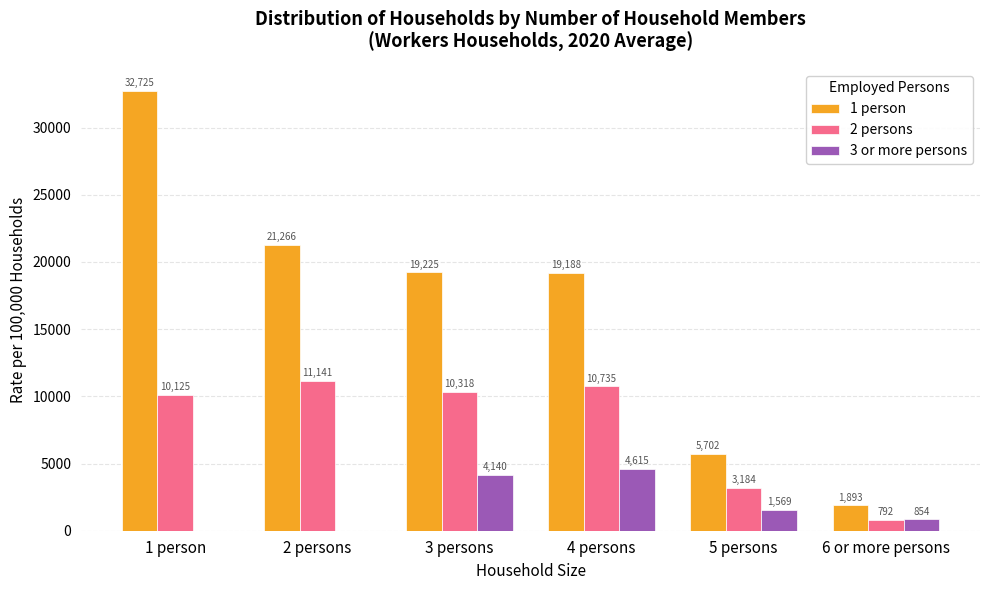

What is the highest value of the 1 person series?

32725